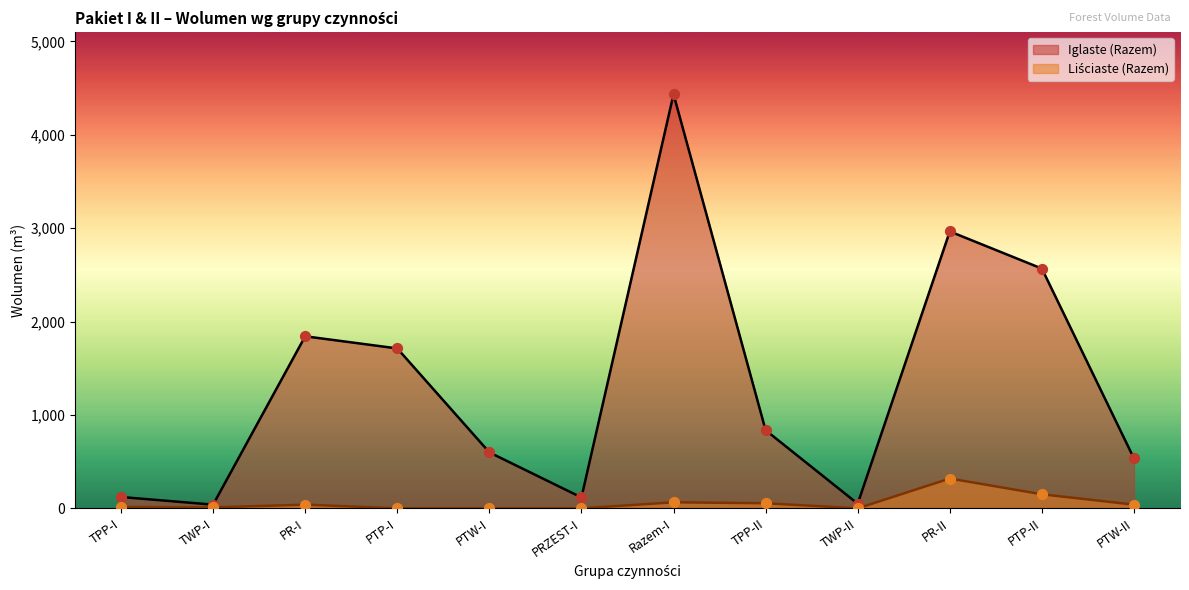

Which series has the largest total across all categories?

Iglaste (Razem)